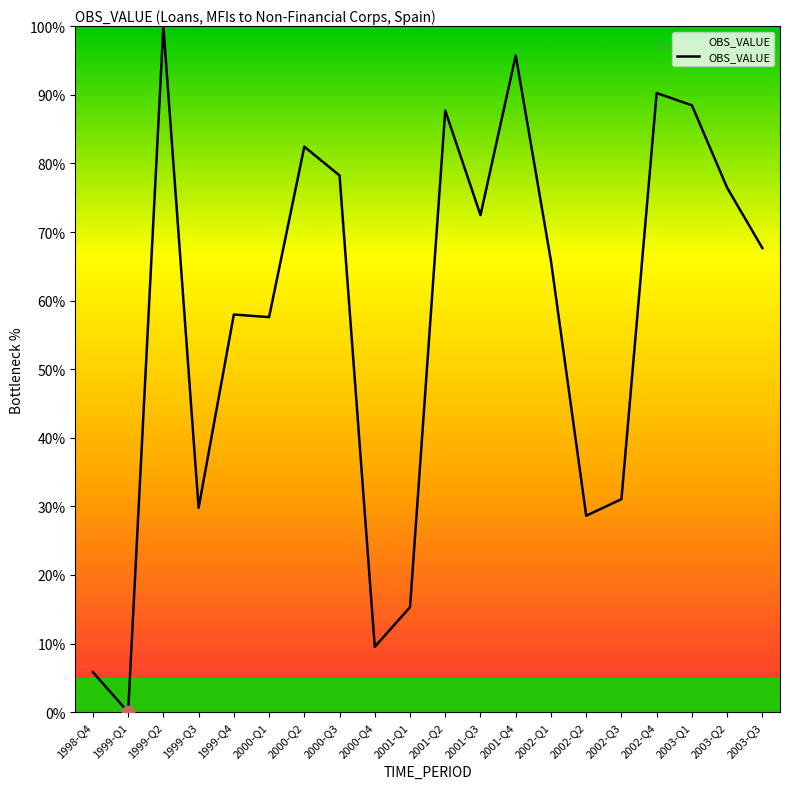

What is the change in value from 2000-Q4 to 2002-Q3?

+21.5